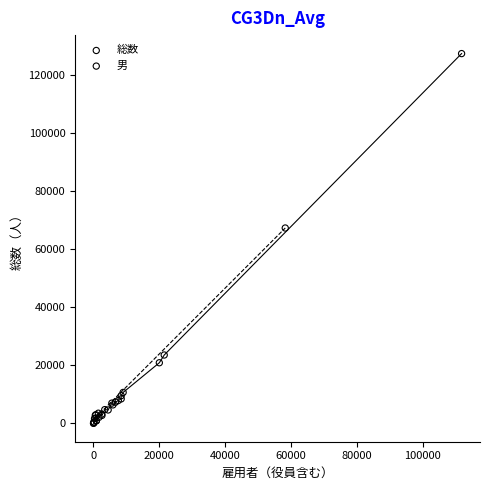

Which series contains the highest Y value?

総数